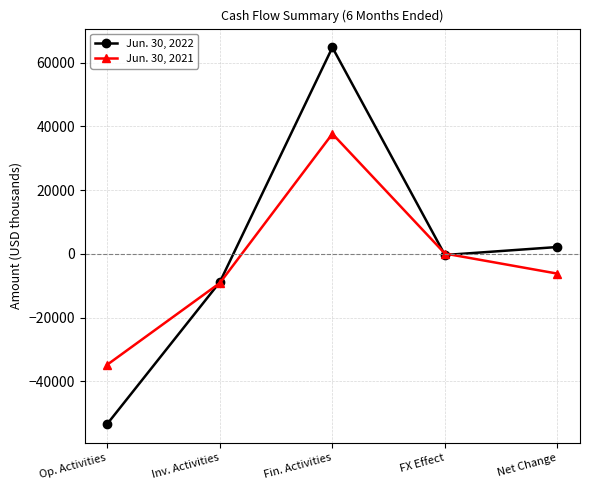

What is the sum of all Jun. 30, 2021 values?

-12462